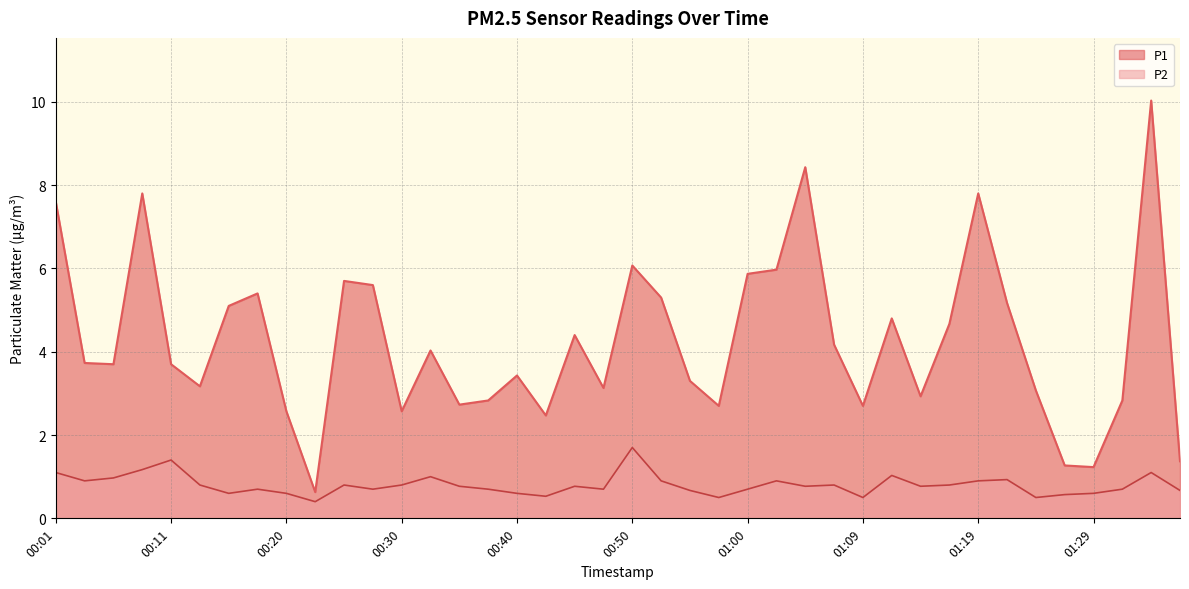

Does the chart display data point markers on the line(s)?

No